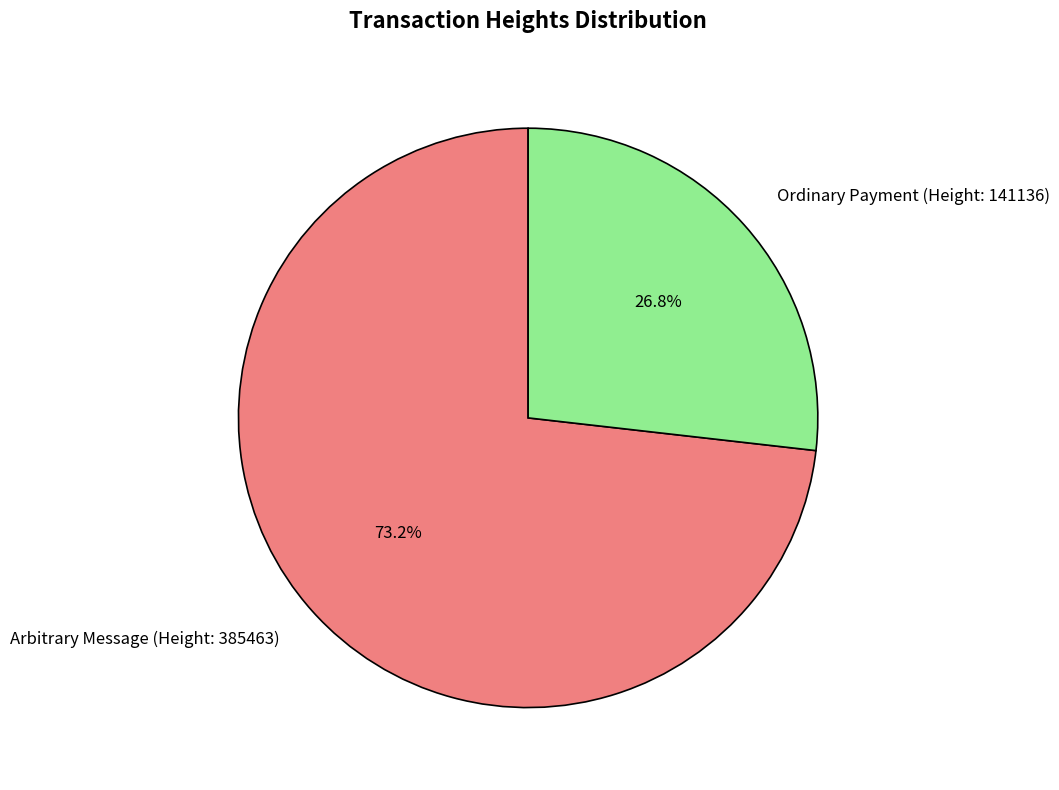

To the nearest percent, what is the average slice percentage?

50%